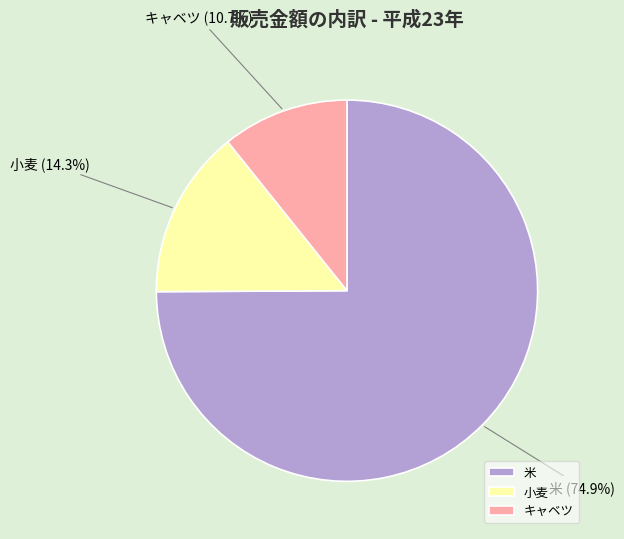

How many segments does this pie chart have?

3